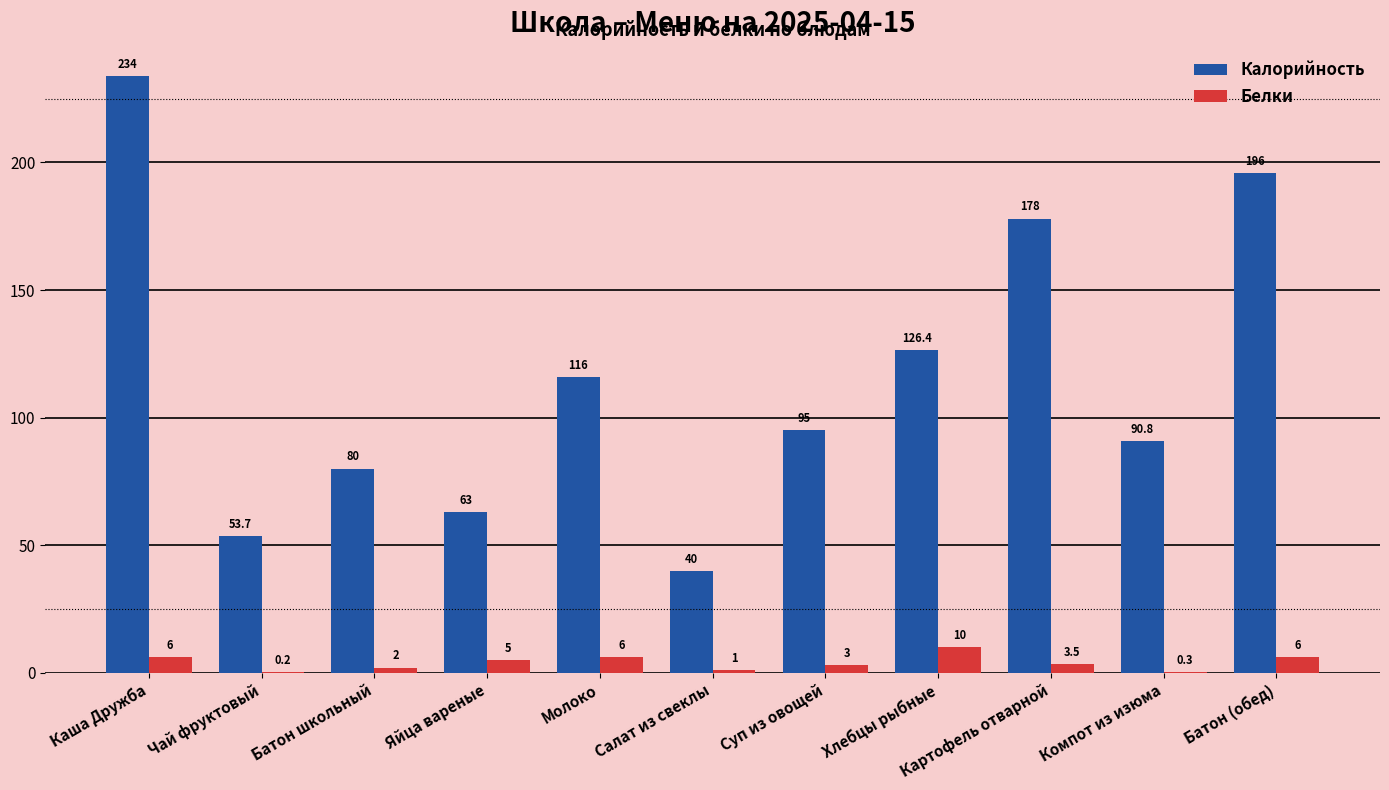

Which category has the highest value in the Белки series?

Хлебцы рыбные